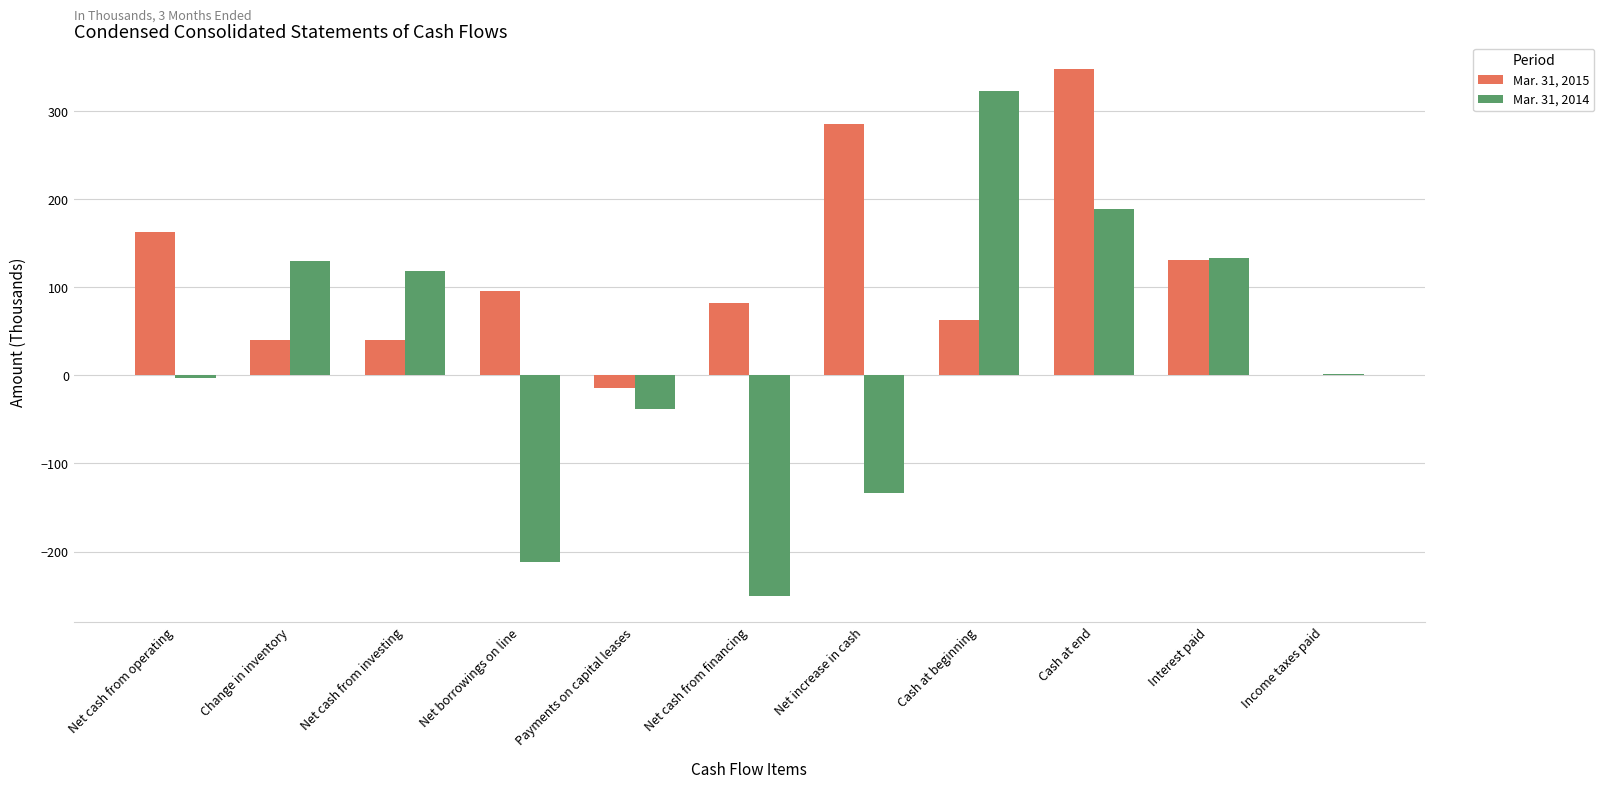

Which series changed the most between Change in inventory and Payments on capital leases?

Mar. 31, 2014